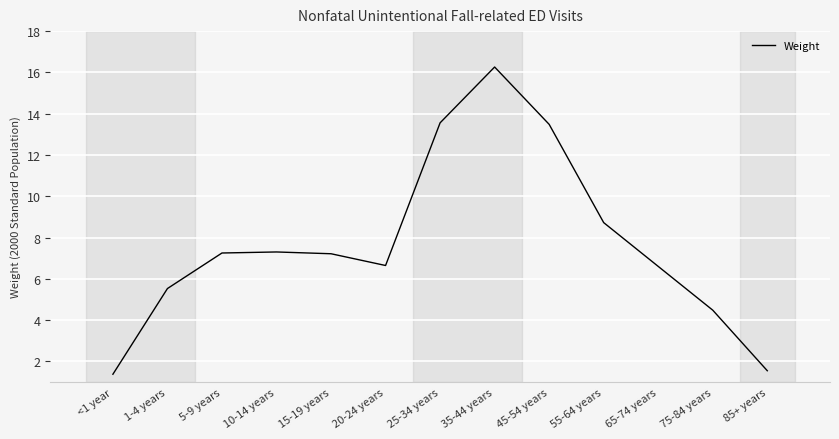

Does the chart display data point markers on the line(s)?

No